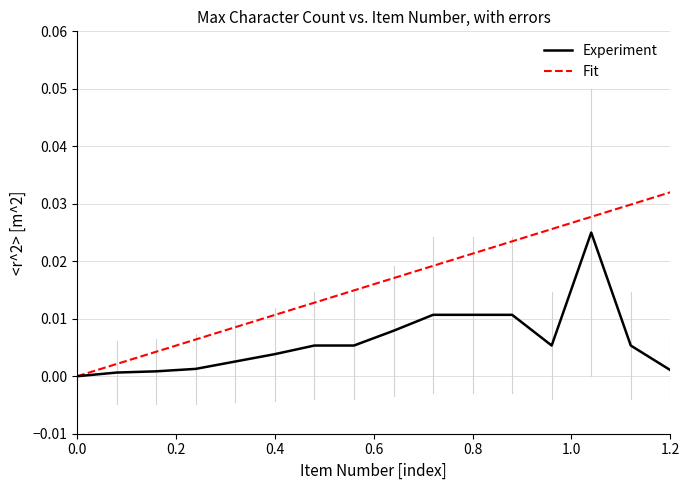

Rank the series by their maximum value, from highest to lowest.

Fit, Experiment